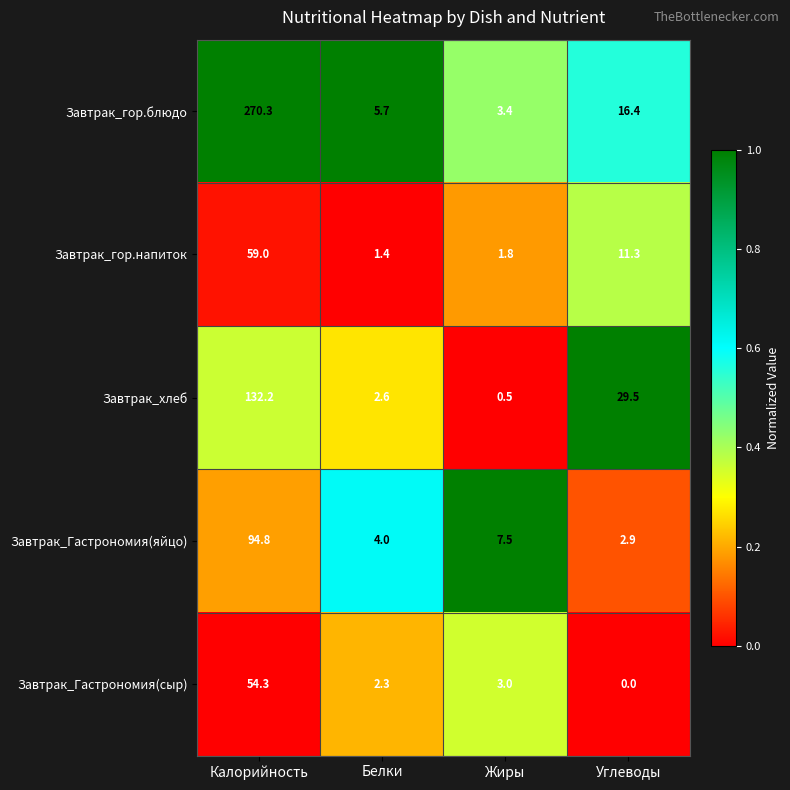

What value does the Завтрак_гор.блюдо series have at Калорийность?

270.3